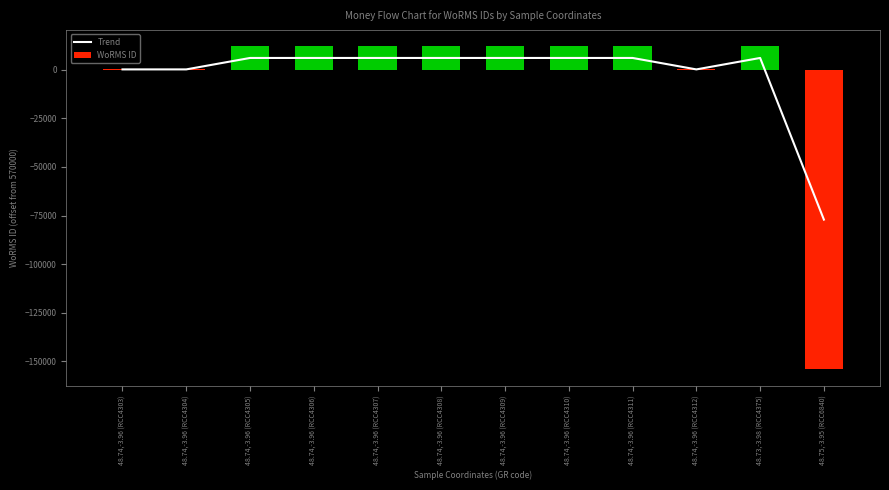

The value of WoRMS ID at 48.74,-3.96 (RCC4307) is 16546.8. True or false?

False